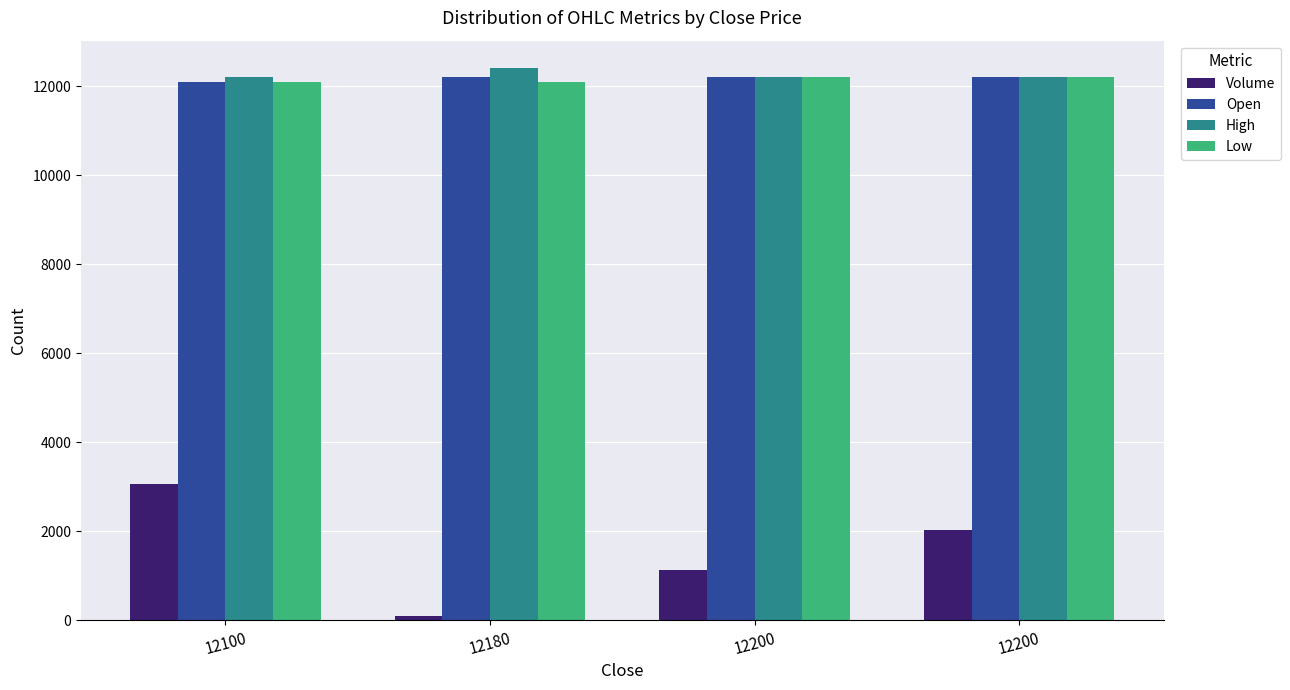

What is the value of the Low bar at the 3rd from the left?

12200